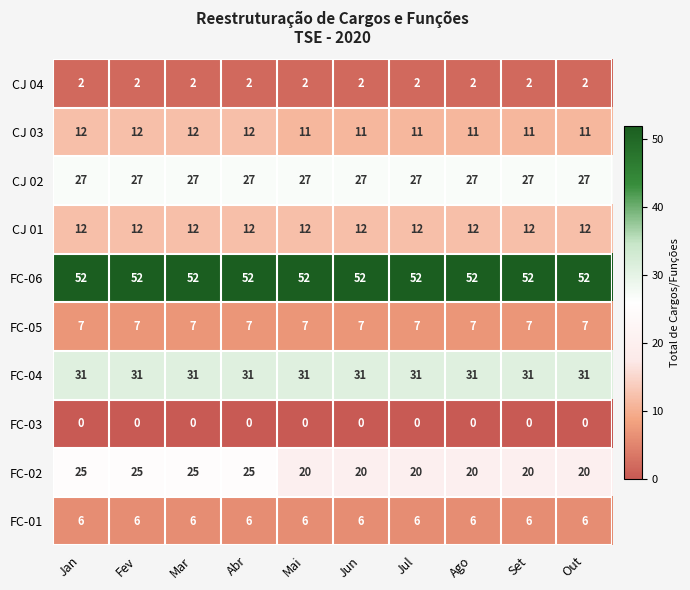

What is the highest value of the FC-04 series?

31